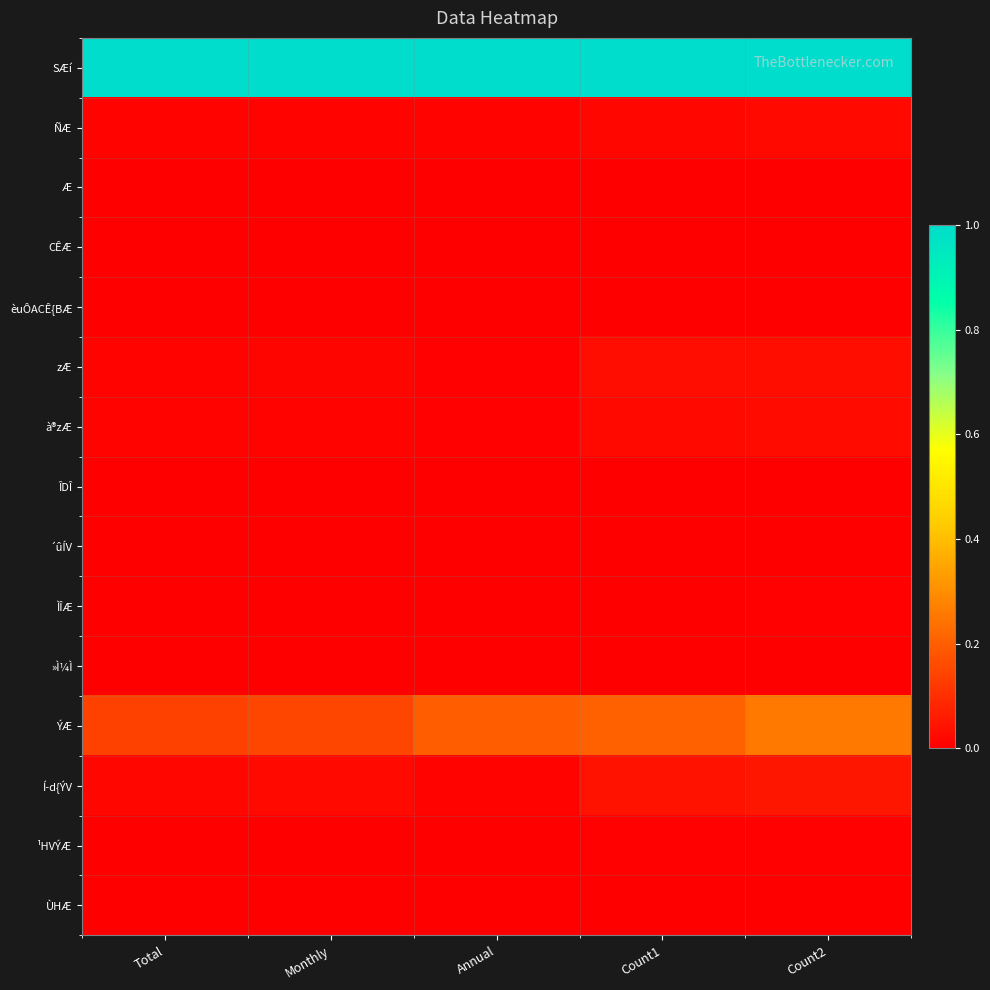

At how many categories does at least one series exceed 0?

5